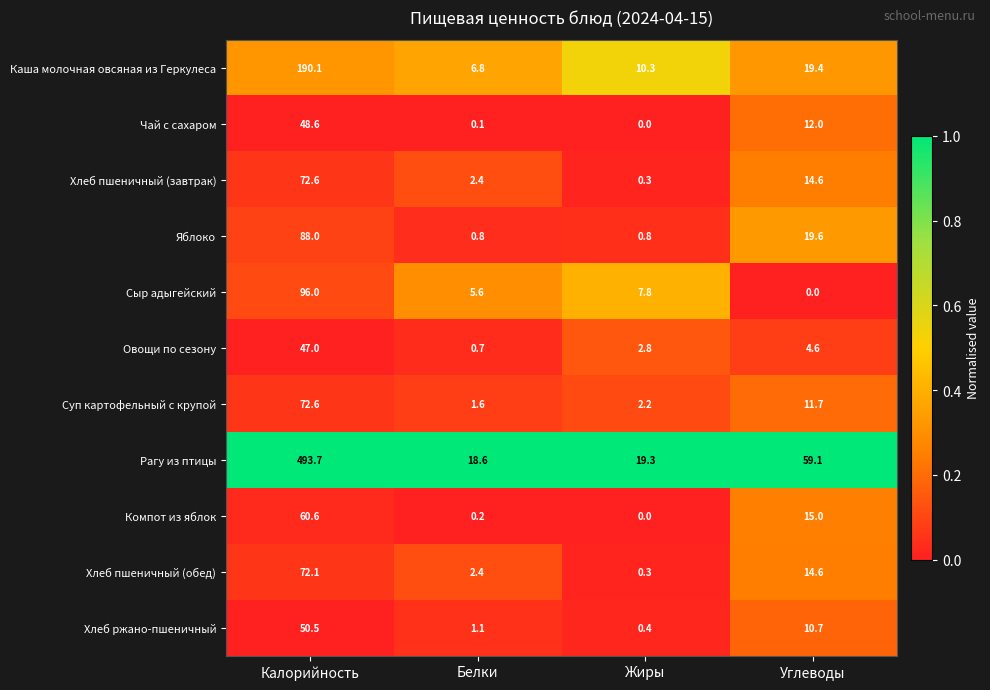

Where does the Хлеб пшеничный (обед) series first go above 14?

Калорийность